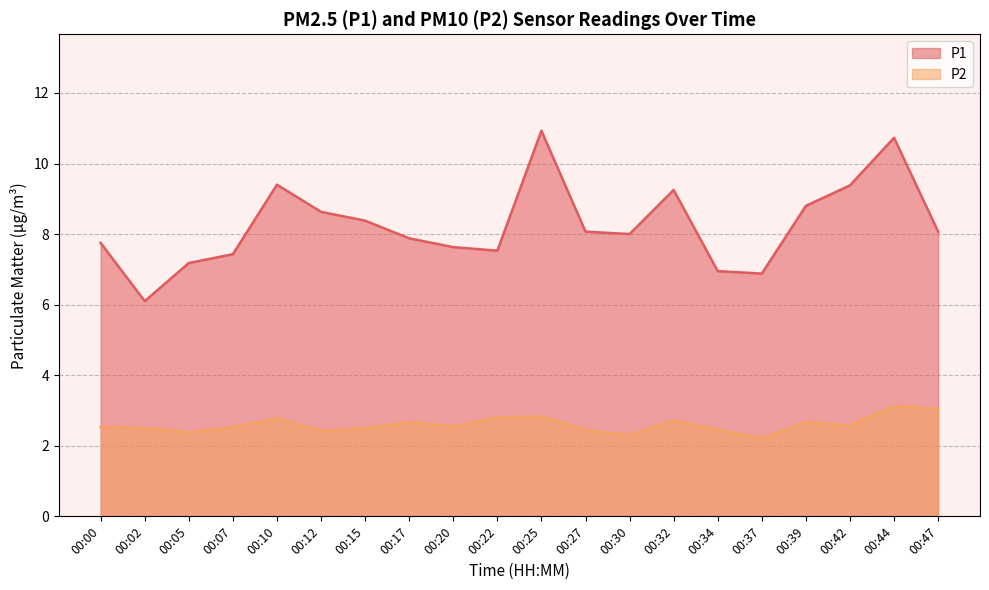

Which category has the lowest value in the P1 series?

00:02